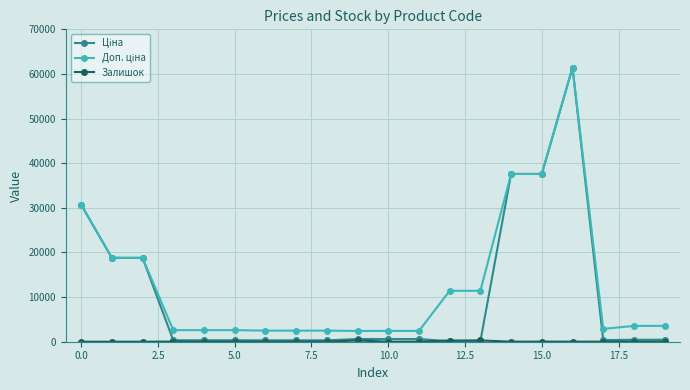

At how many categories does at least one series exceed 35310?

3